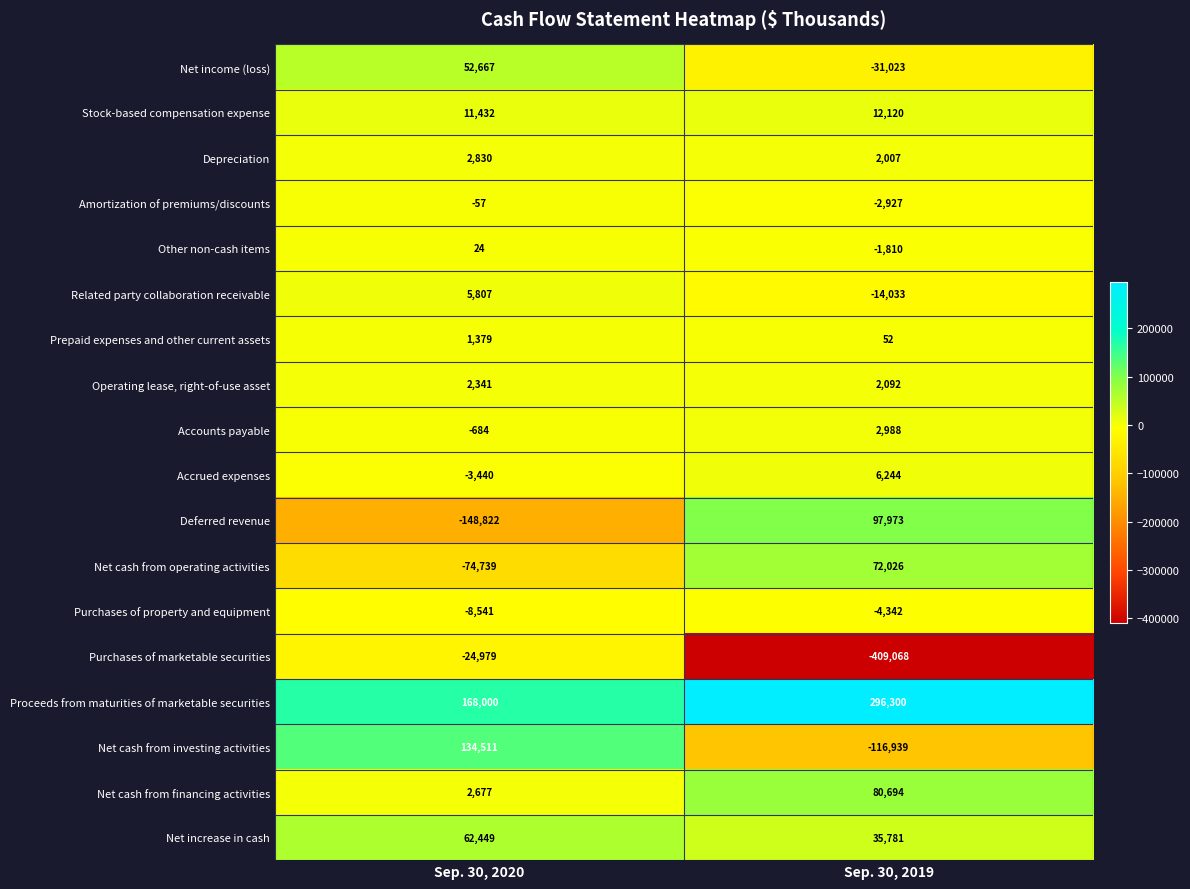

Which series has the largest total across all categories?

Proceeds from maturities of marketable securities